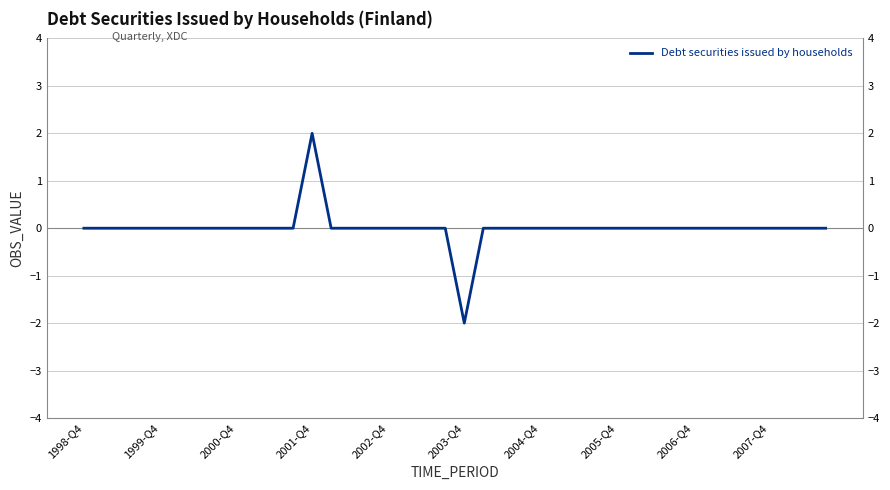

Is it true that the value at 1999-Q4 is 0?

True